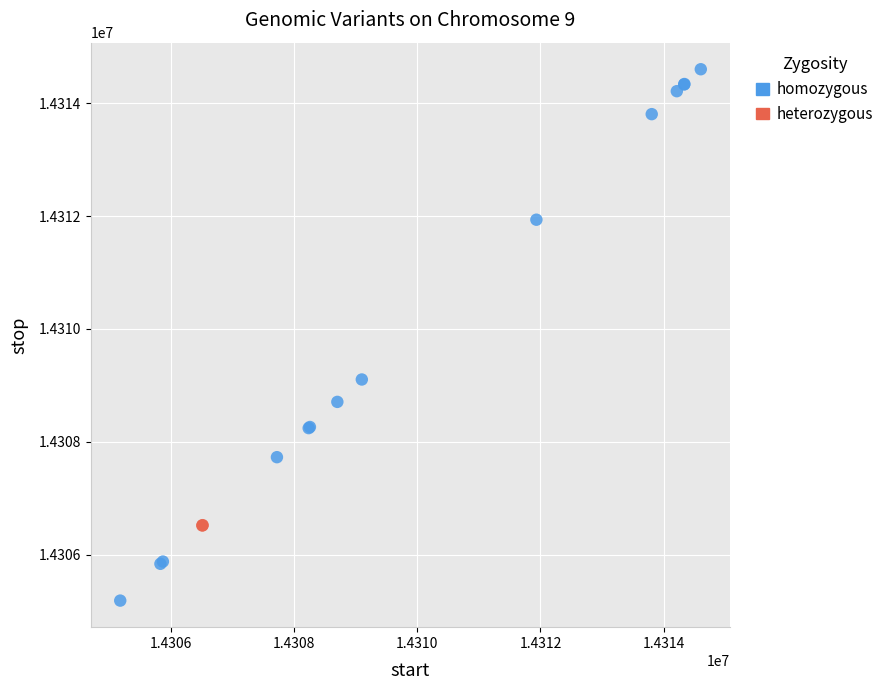

What are all the series names shown in the legend?

homozygous, heterozygous